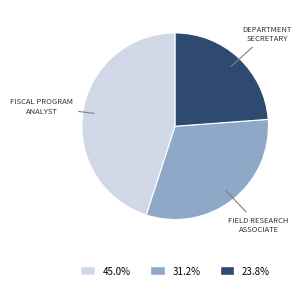

How many segments does this pie chart have?

3